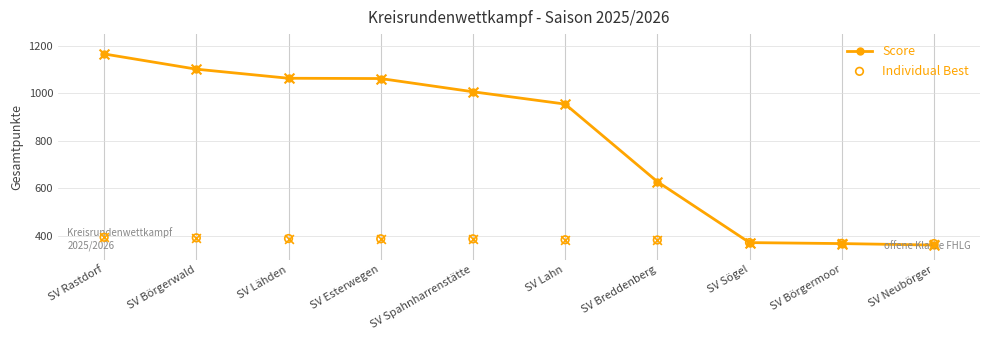

At how many categories does at least one series exceed 528?

7